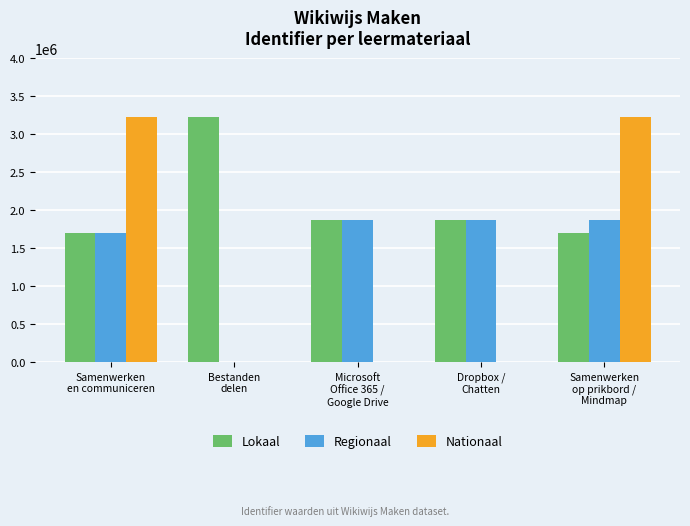

What is the maximum value for Lokaal?

3221841